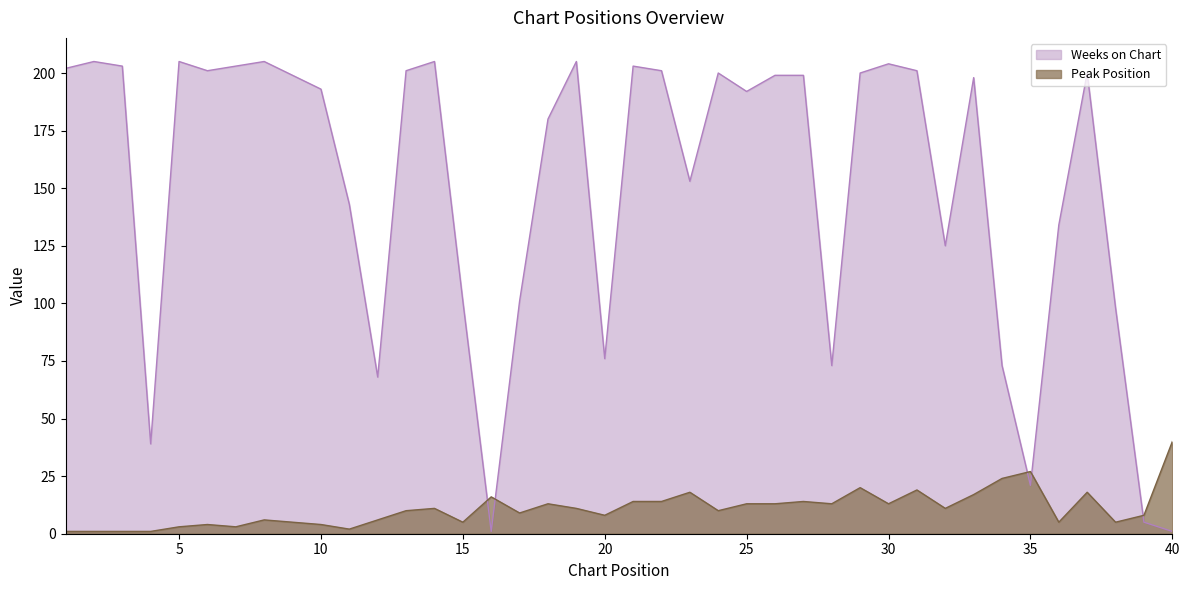

What is the sum of the Peak Position values at 36 and 15?

10